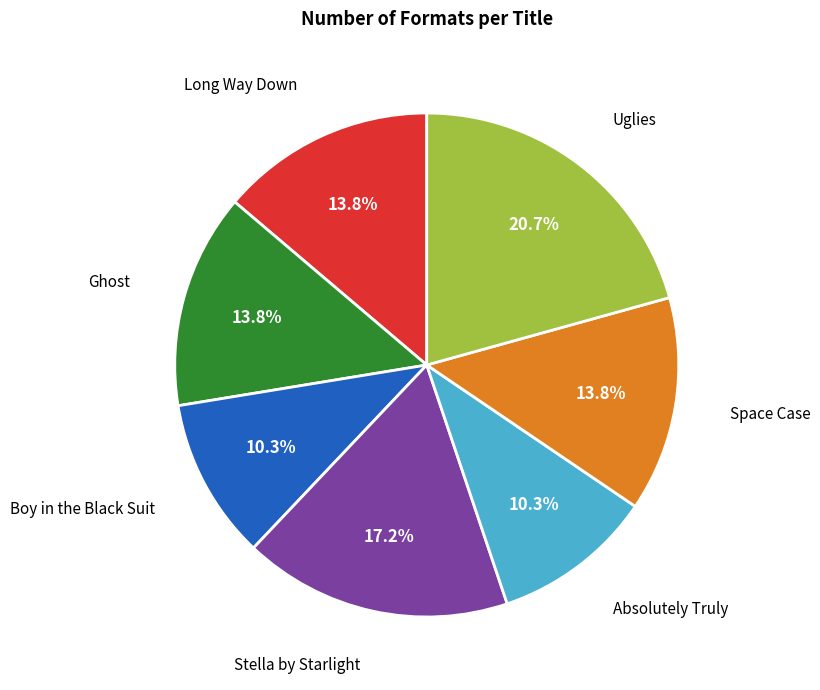

Is Ghost the majority of the pie?

No